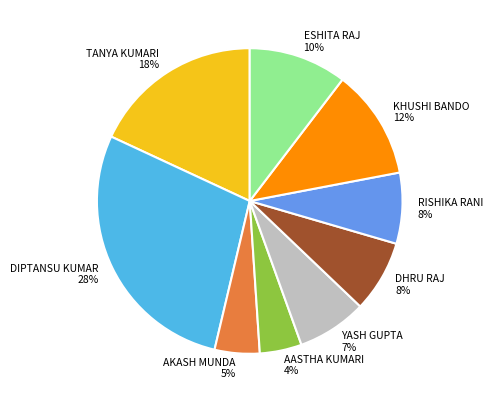

Count the number of slices in the pie.

9